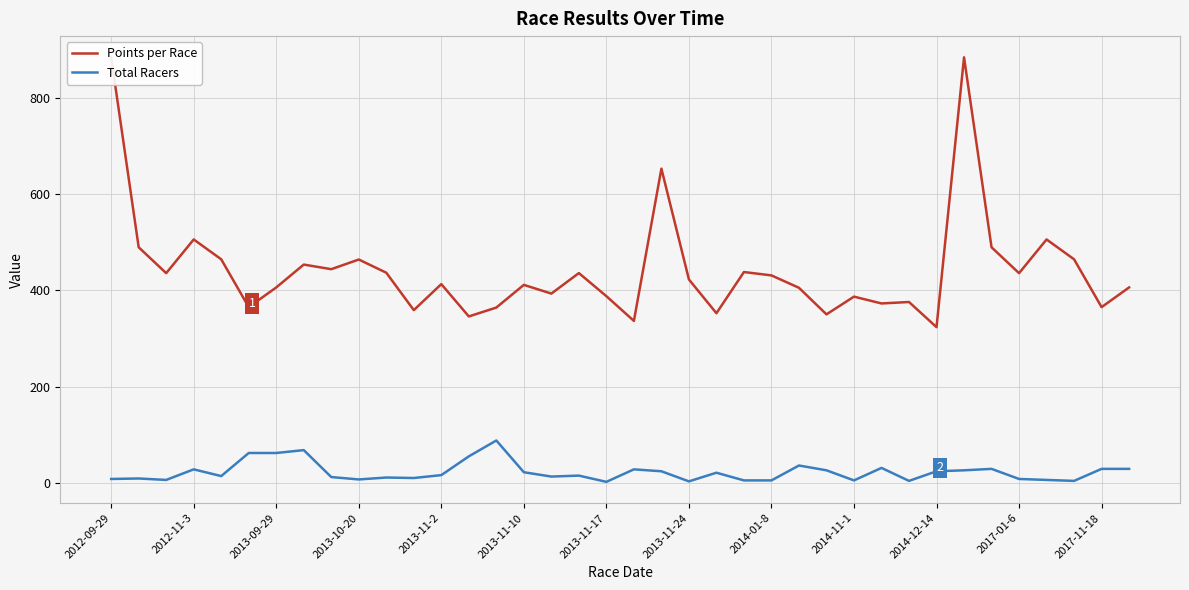

Is it true that Points per Race equals 435.9 at 2017-01-6?

True